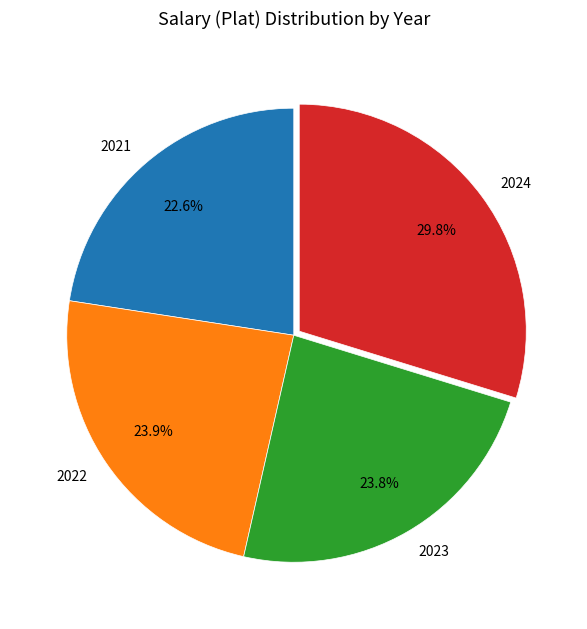

Which slice is the largest?

2024